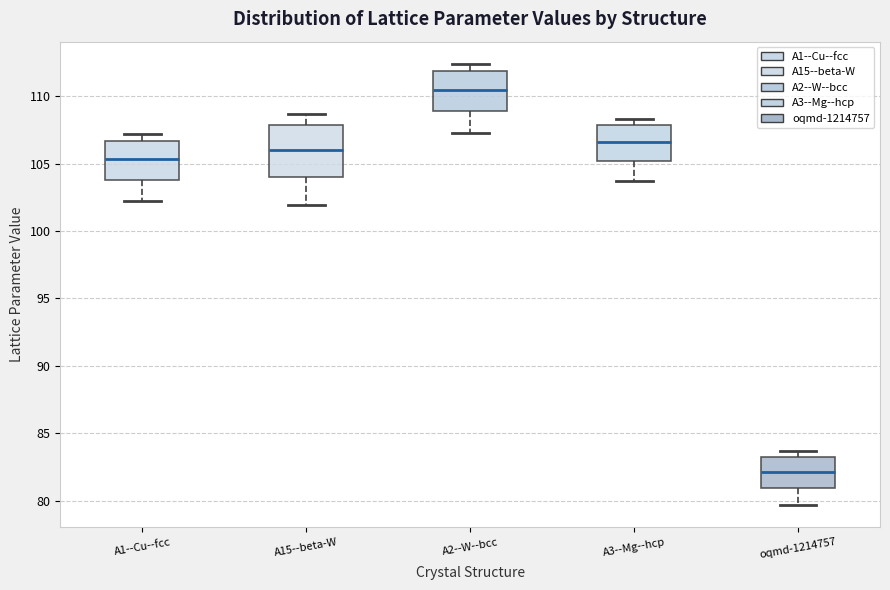

Which box has the lowest median line?

oqmd-1214757